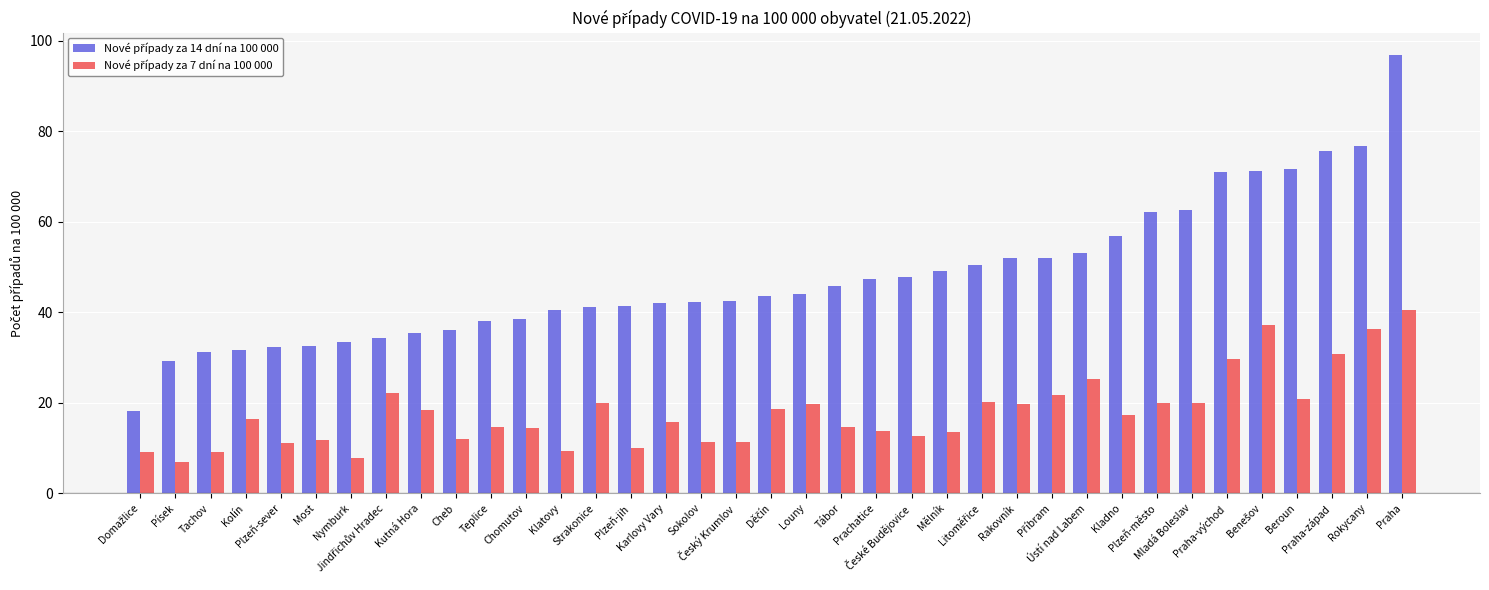

Does the chart contain stacked bars?

No